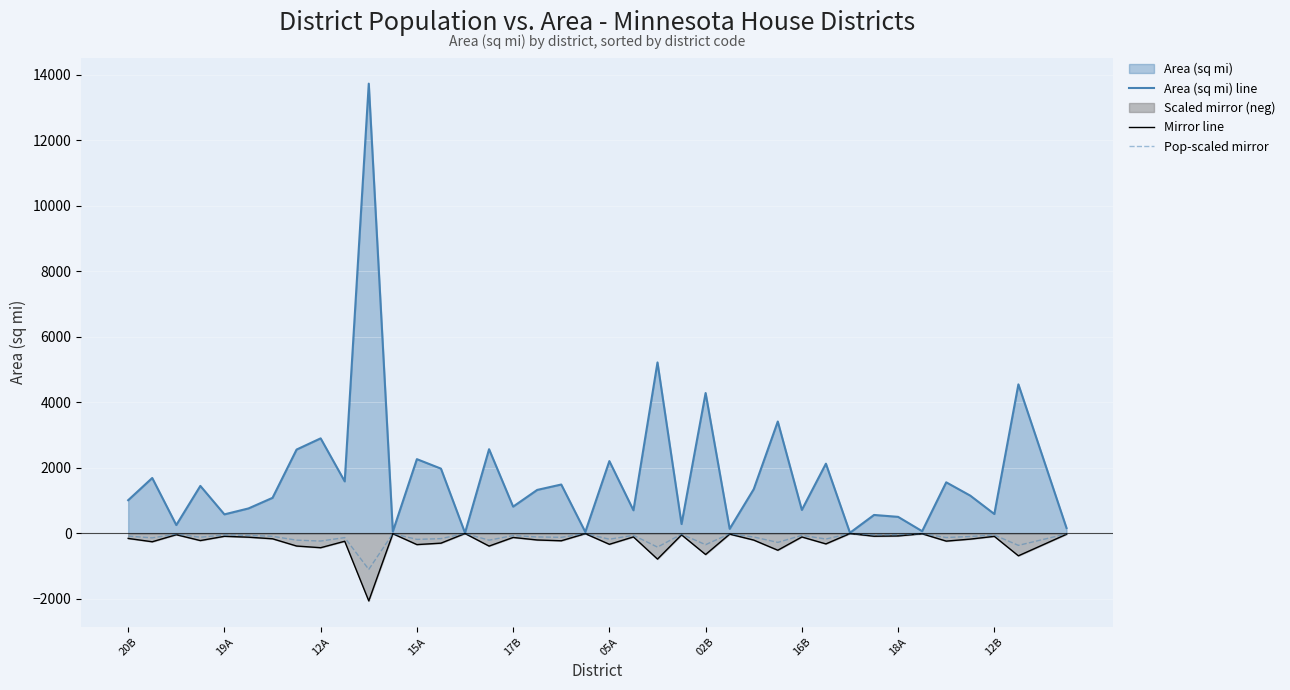

True or false: Pop-scaled mirror and Area (sq mi) line intersect in this chart.

False